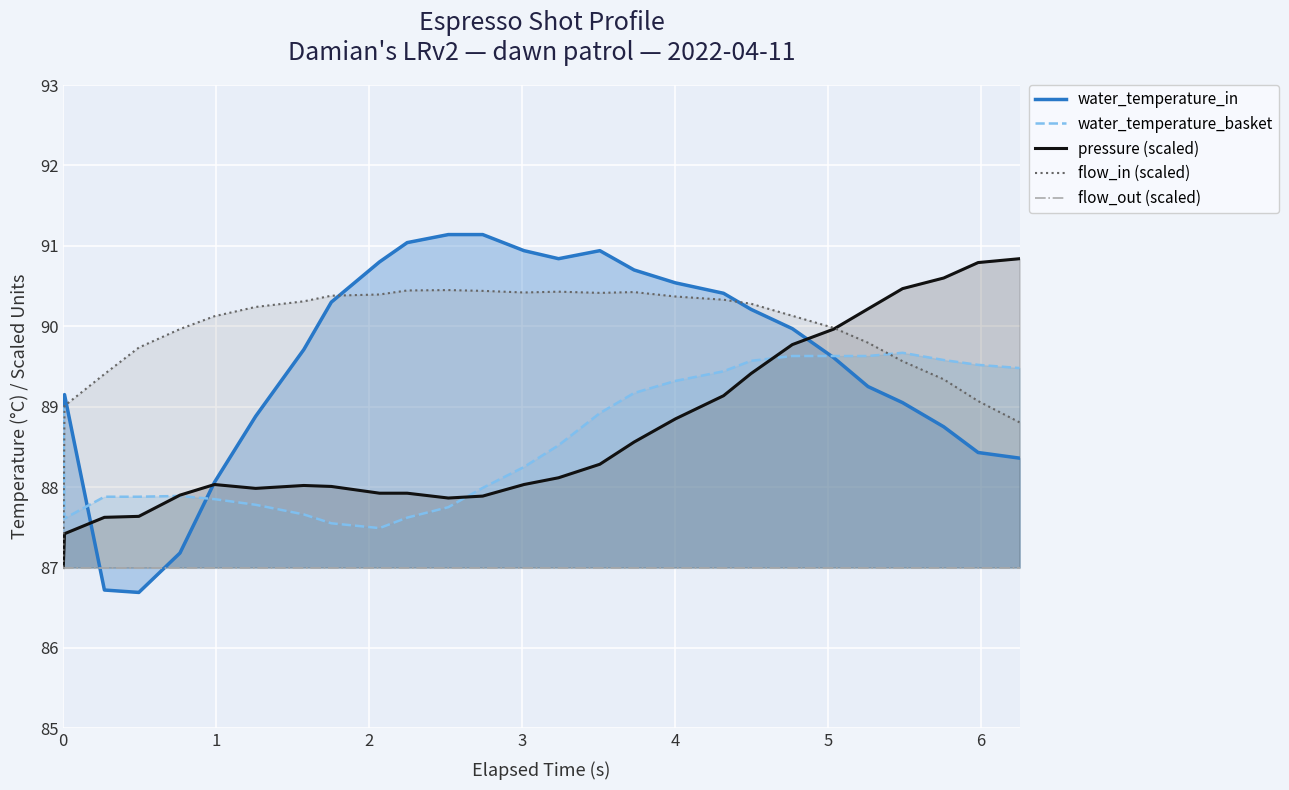

How many data points in flow_in (scaled) are above 90?

16